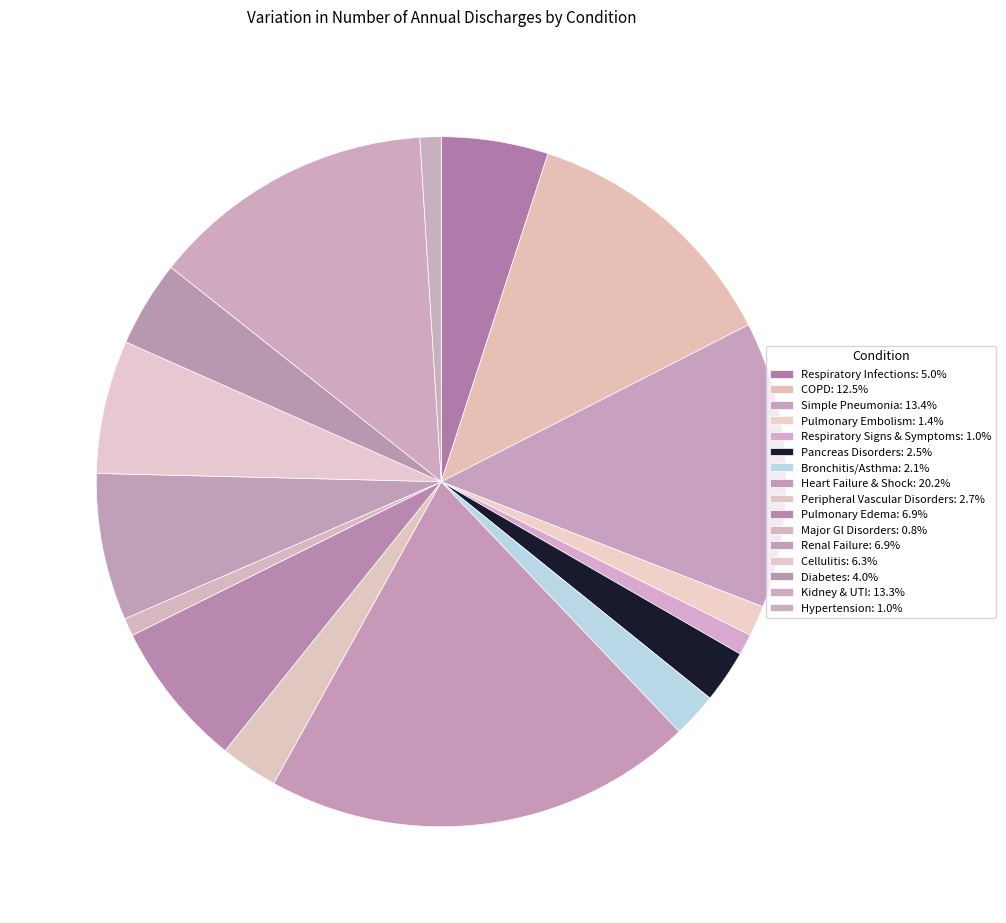

To the nearest percent, what is the combined percentage of Cellulitis and Diabetes?

10%